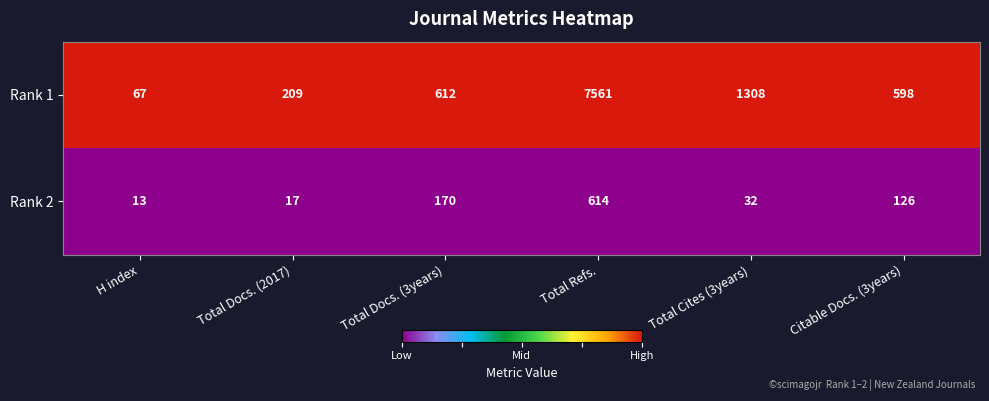

At which category is the sum across all series the highest?

Total Refs.